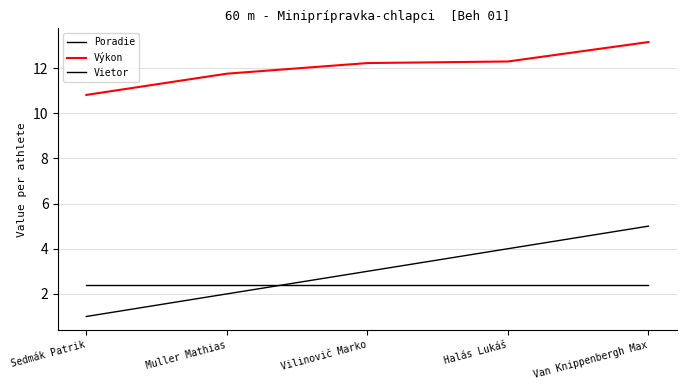

How many lines are shown in the chart?

3